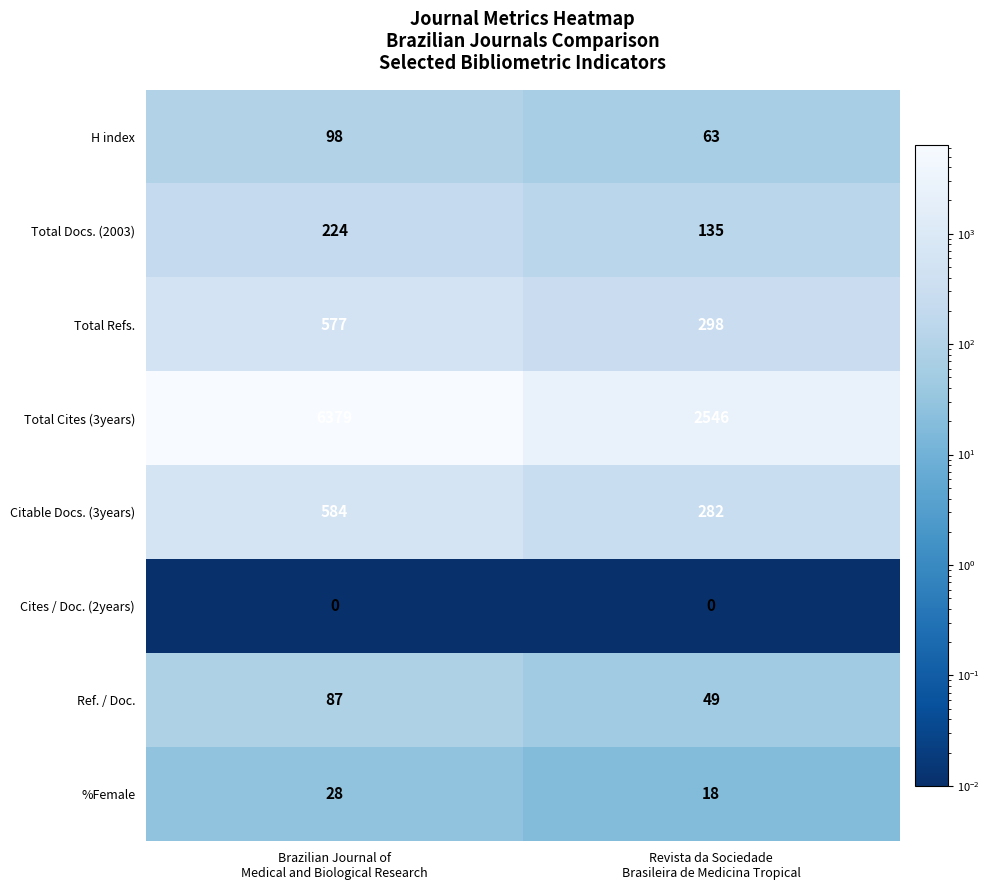

What is the minimum value for H index?

63